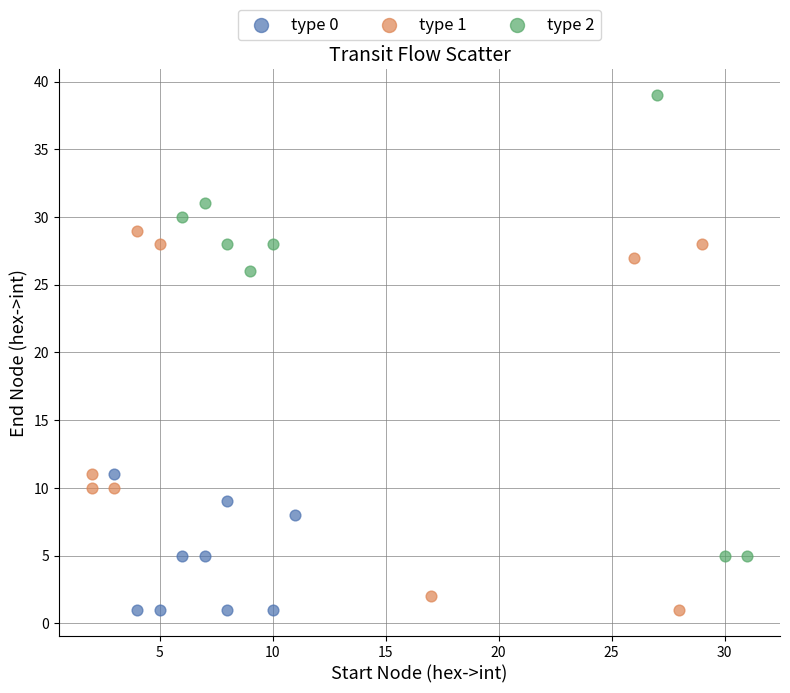

Which series reaches the maximum Y coordinate?

type 2